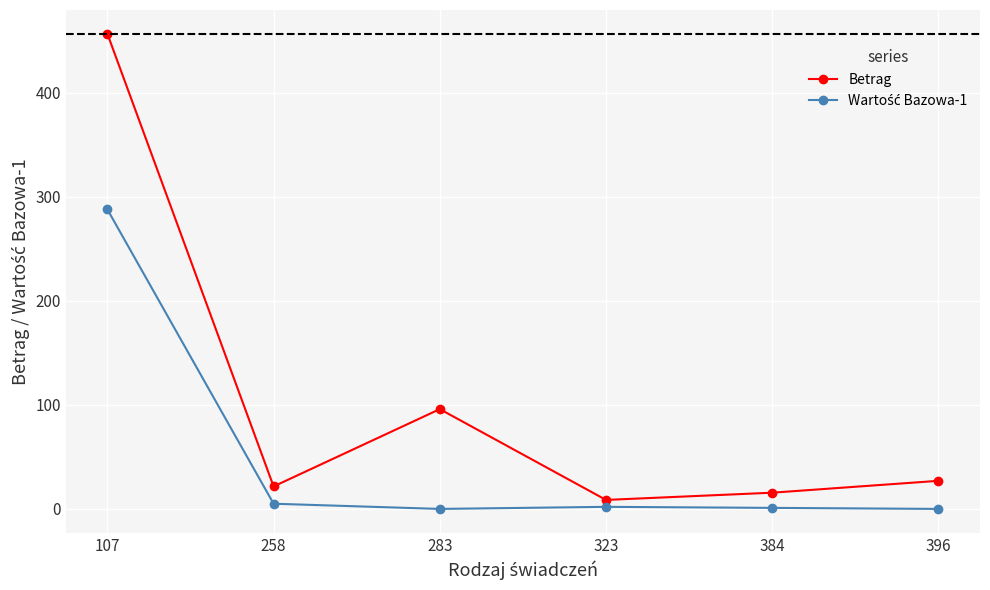

Is it true that Betrag equals 15.6 at 384?

True